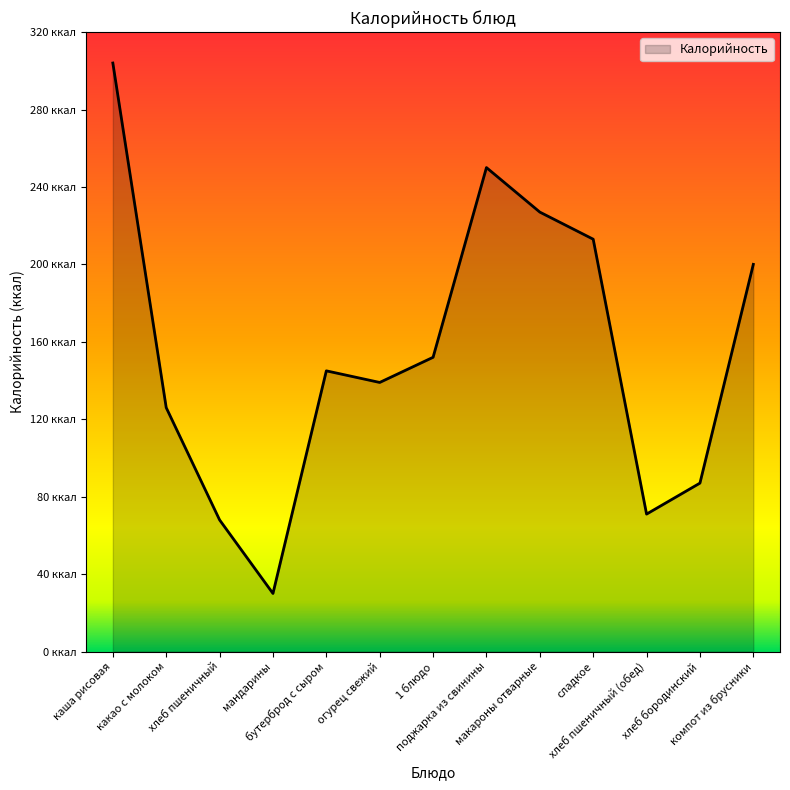

At which category does the chart reach its minimum across all series?

мандарины